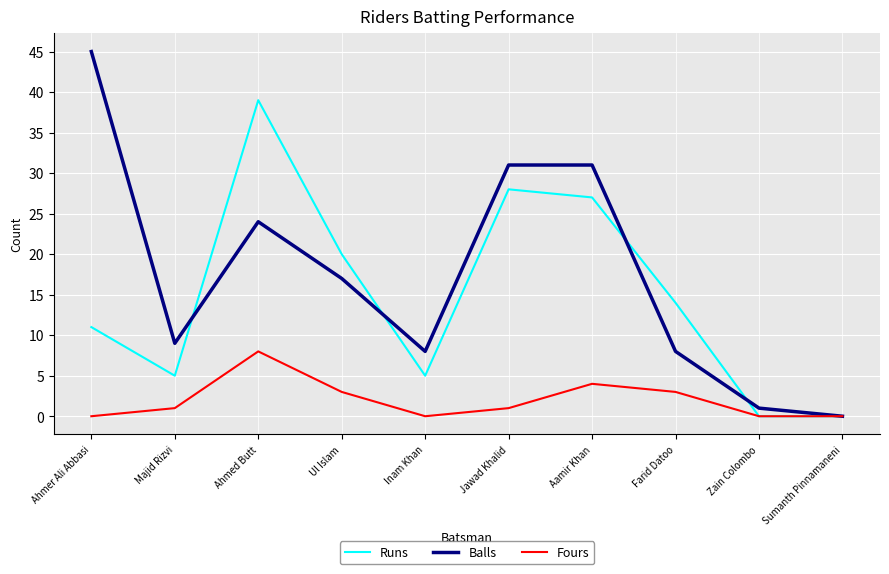

Reading left to right, list all the values displayed in this chart.

Runs: 11	5	39	20	5	28	27	14	0	0
Balls: 45	9	24	17	8	31	31	8	1	0
Fours: 0	1	8	3	0	1	4	3	0	0